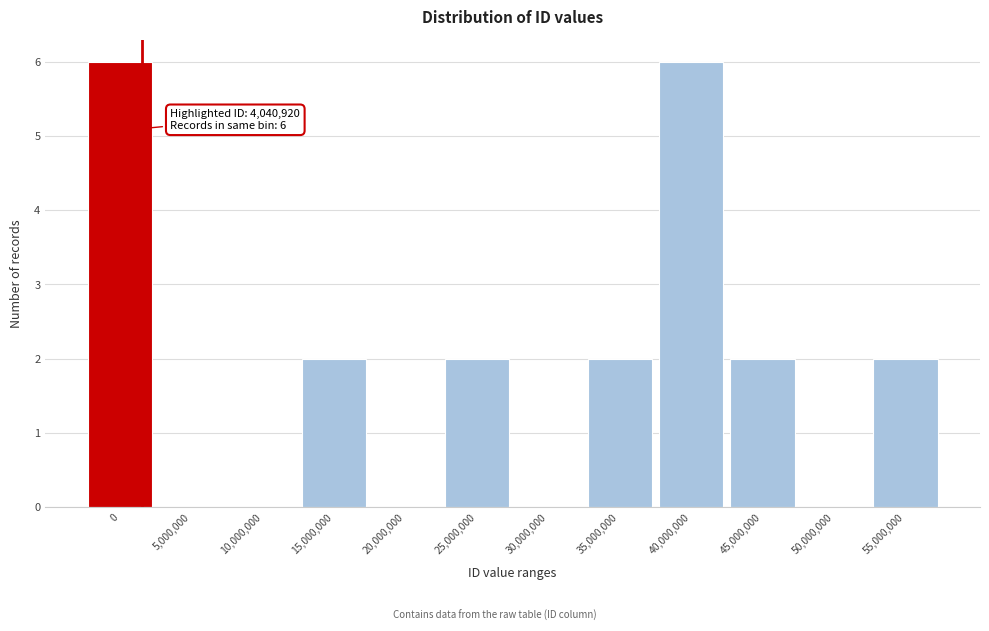

Reading right to left, extract all data points from this chart.

55,000,000=2	50,000,000=0	45,000,000=2	40,000,000=6	35,000,000=2	30,000,000=0	25,000,000=2	20,000,000=0	15,000,000=2	10,000,000=0	5,000,000=0	0=6